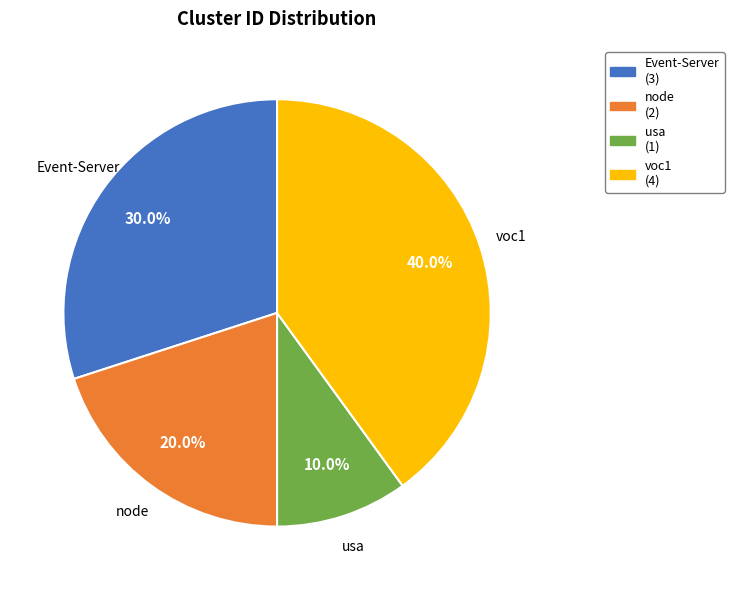

Which category has the biggest portion of the pie?

voc1